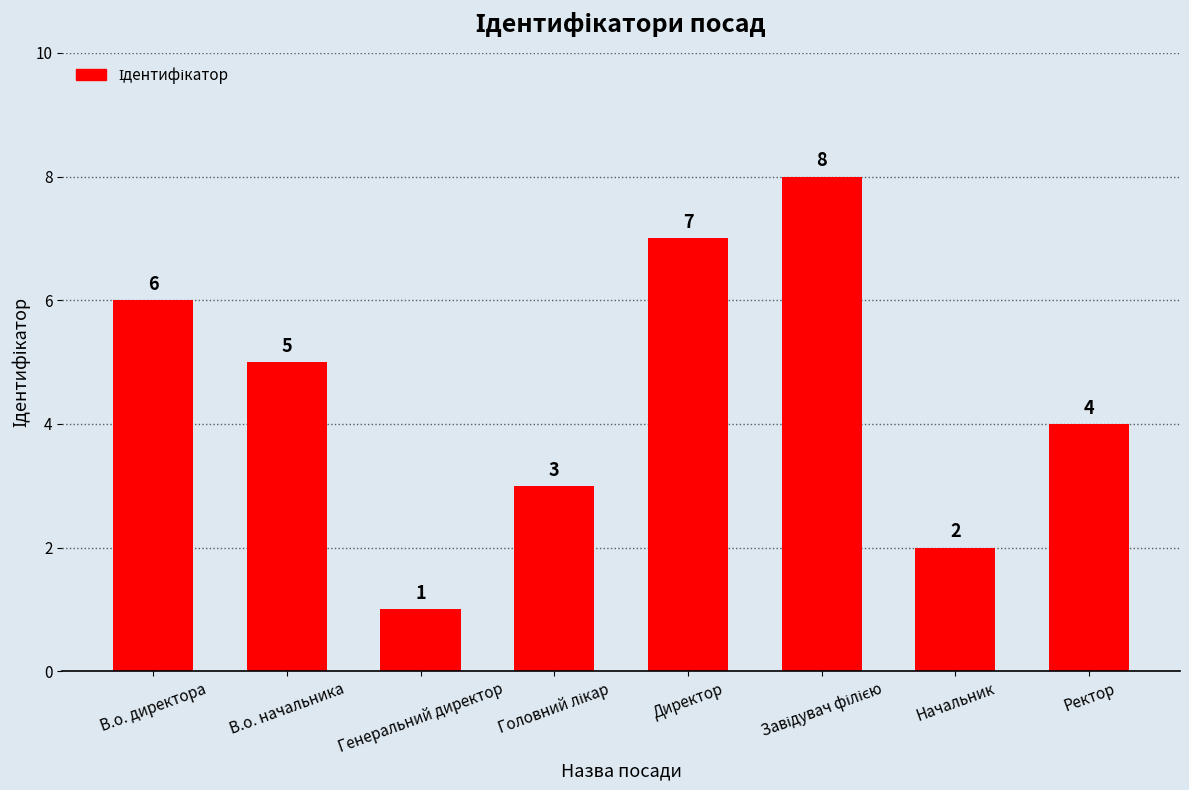

What is the maximum value shown in the chart?

8